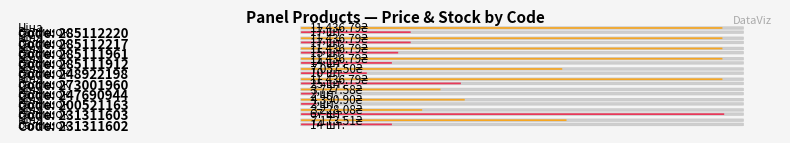

What is the label of the 4th bar from the right?

247690944